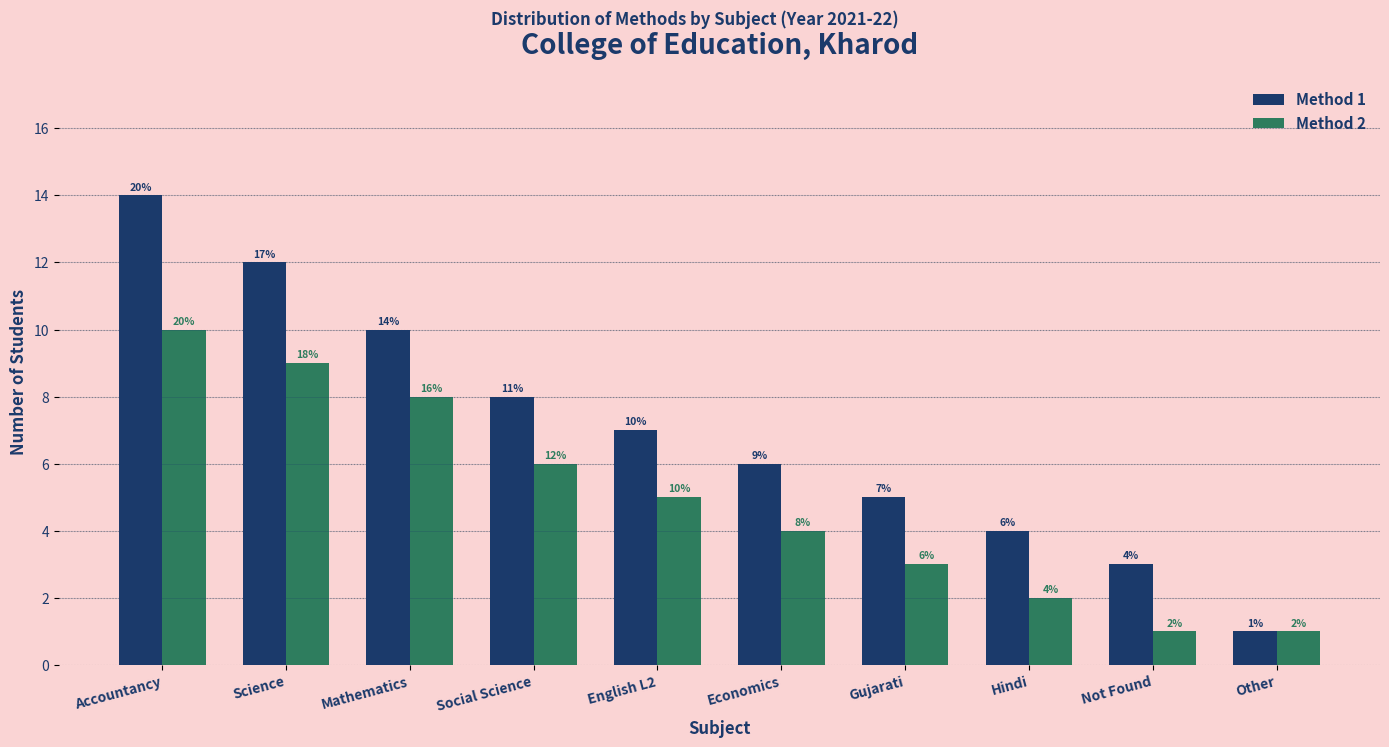

Does the chart contain stacked bars?

No